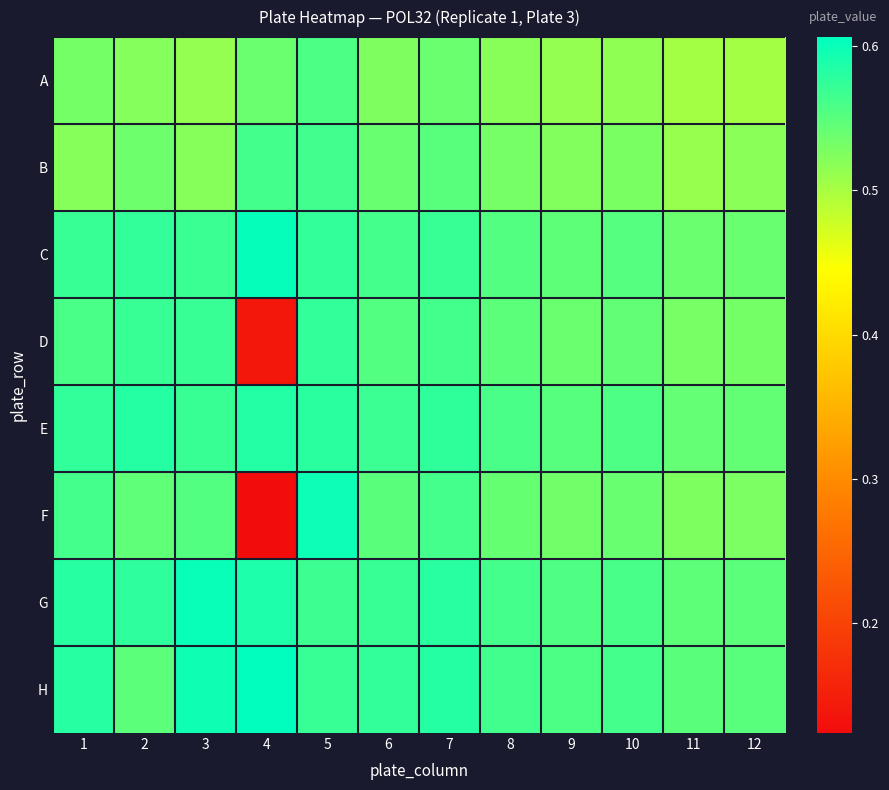

Which series has the largest total across all categories?

H